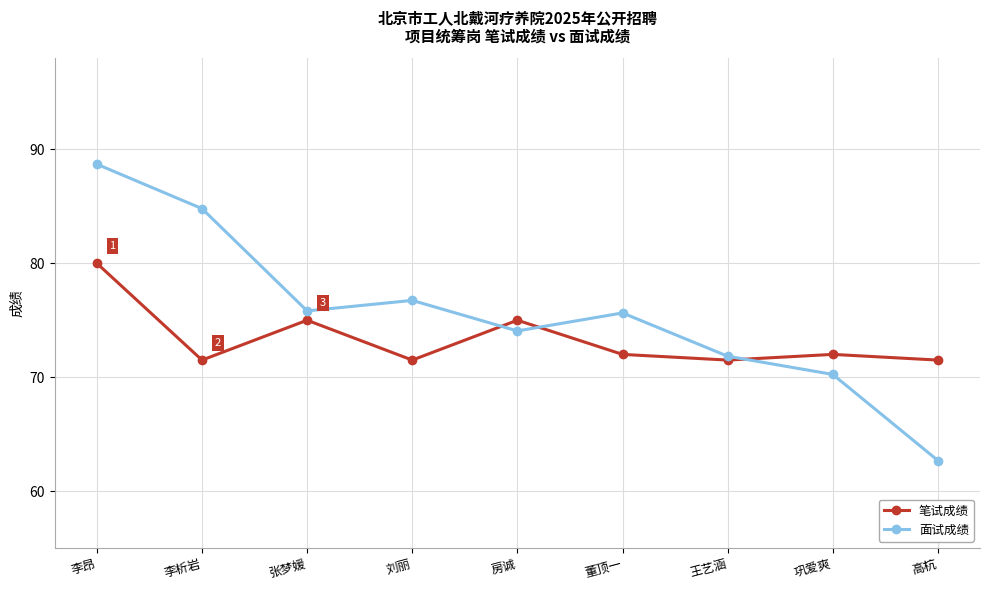

Between which two adjacent categories do 面试成绩 and 笔试成绩 first intersect?

刘丽 and 房诚